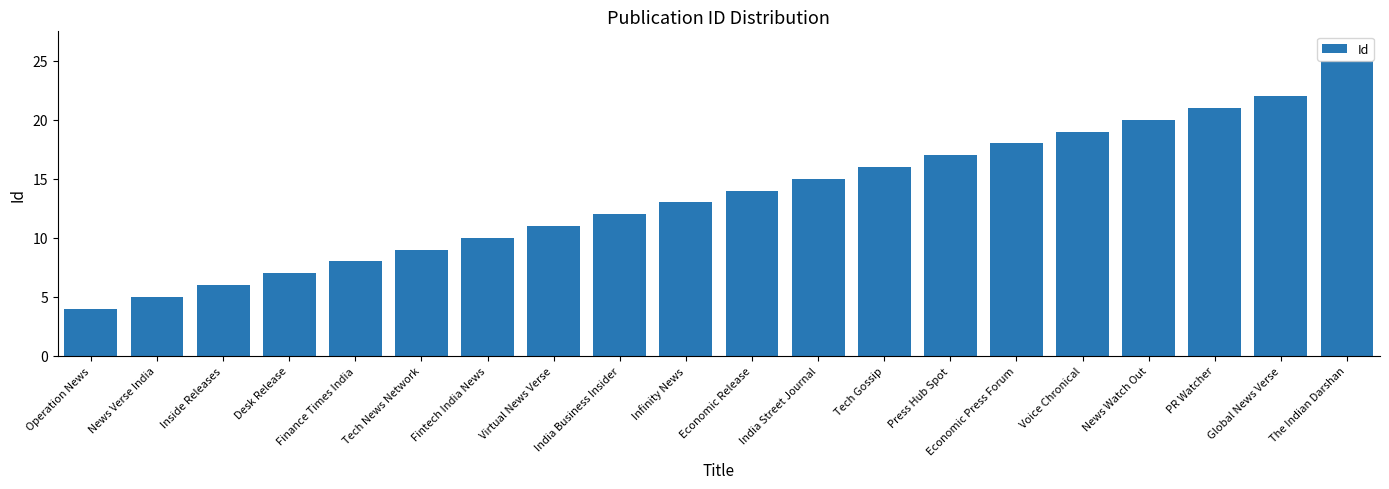

Is it true that the value at India Street Journal is 15?

True